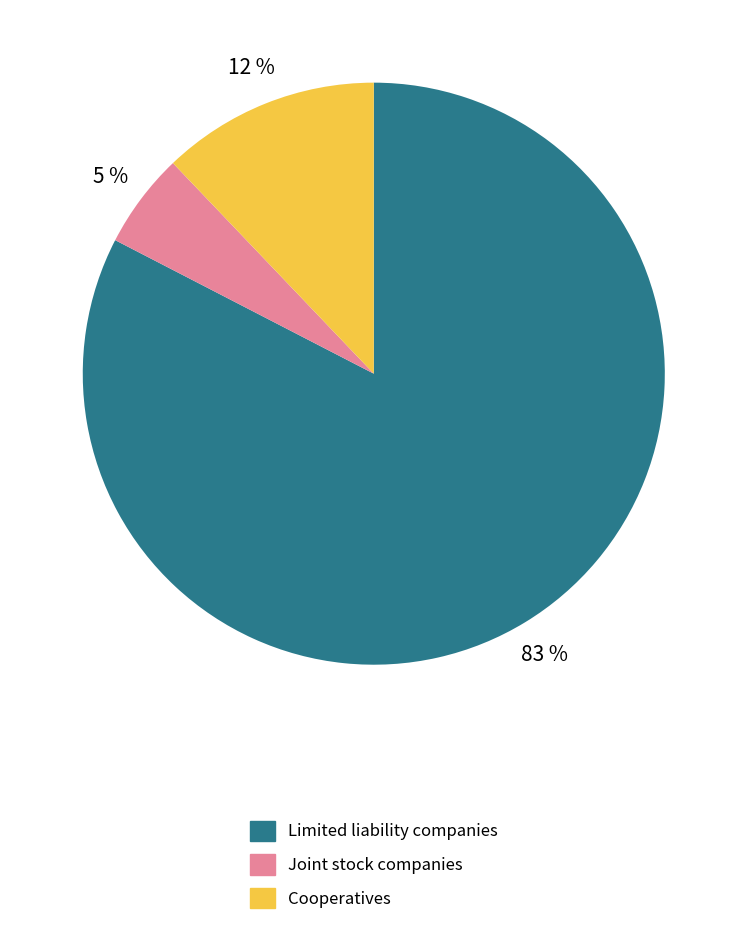

Is there a majority slice in this chart?

Yes